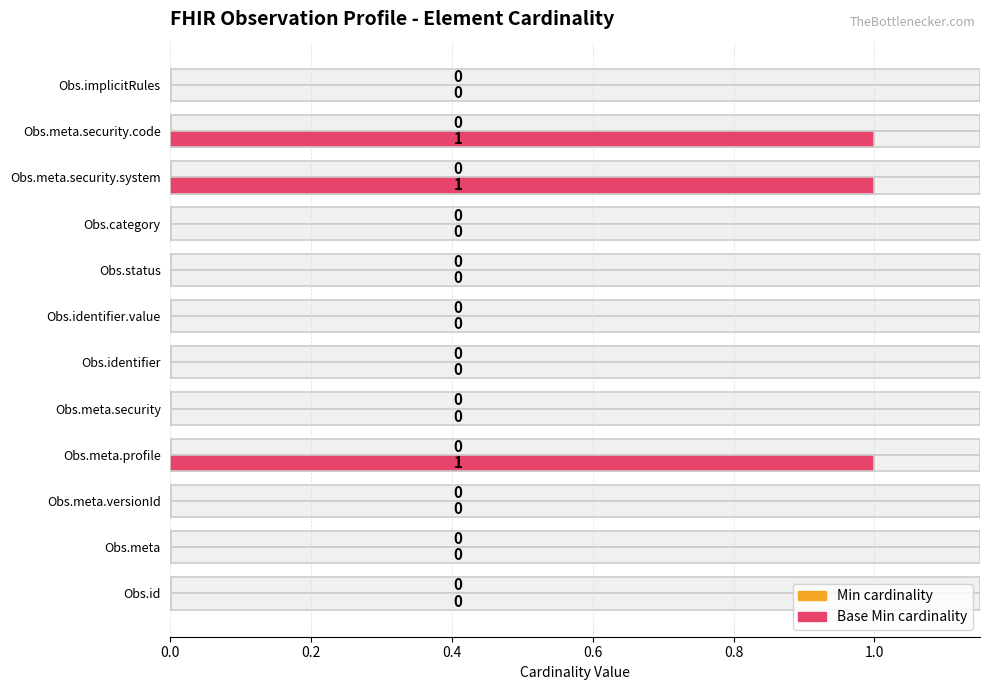

Which series has the largest range (max minus min)?

Base Min cardinality